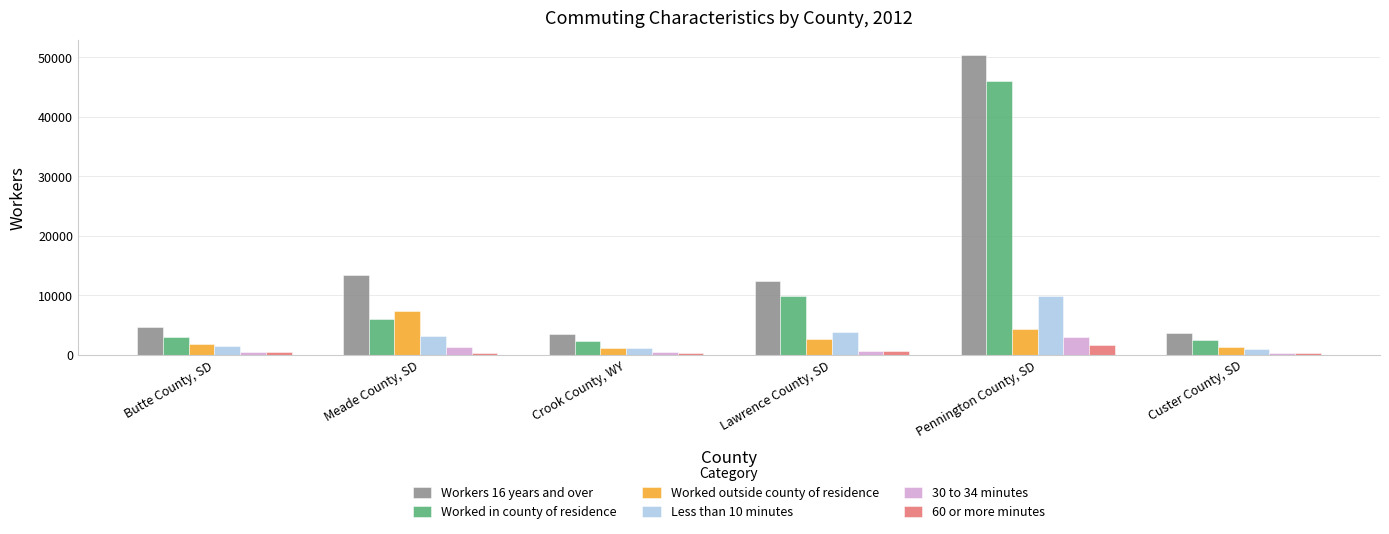

What is the label of the 6th bar from the left?

Custer County, SD